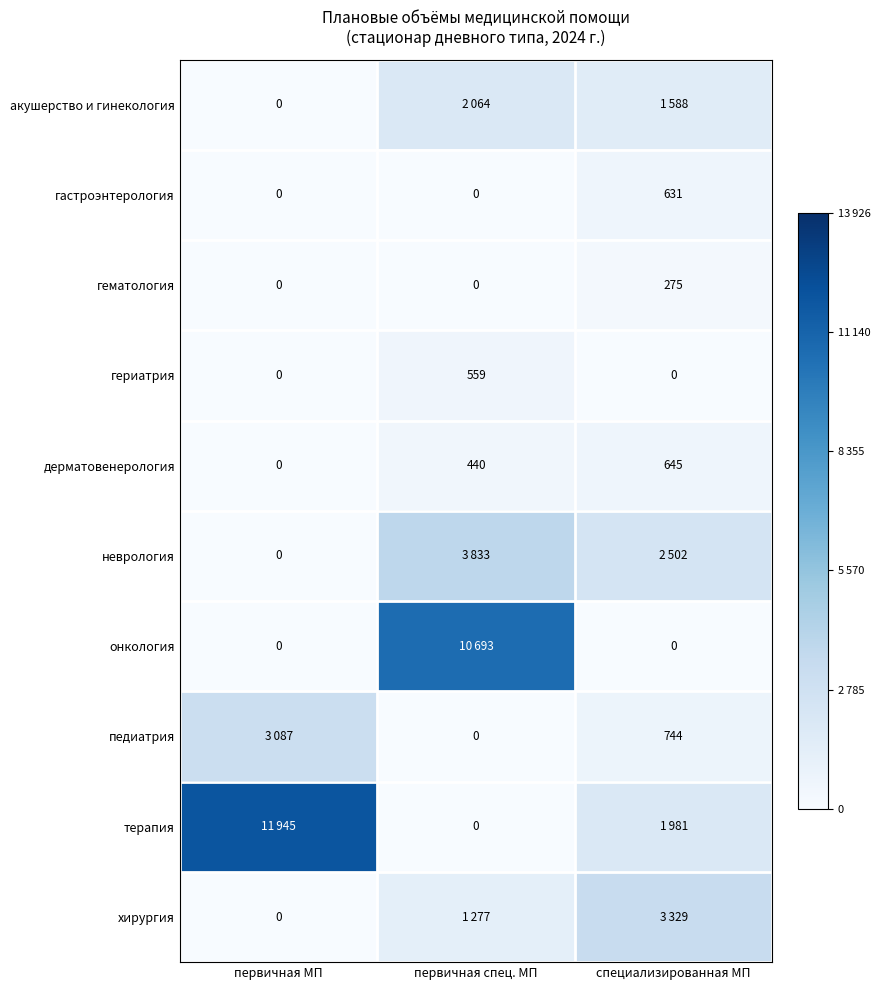

List the series in order of their peak value, lowest first.

гематология, гериатрия, гастроэнтерология, дерматовенерология, акушерство и гинекология, педиатрия, хирургия, неврология, онкология, терапия